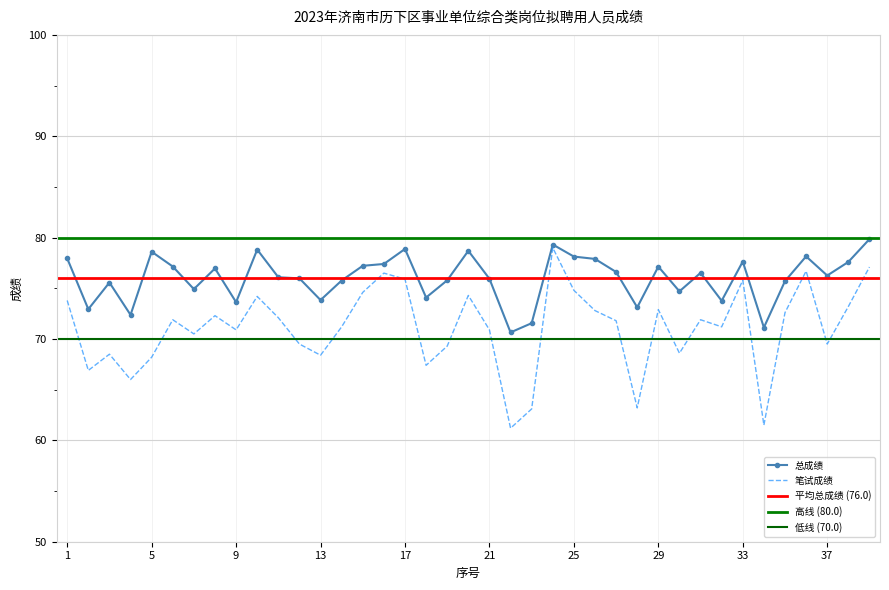

What is the difference between the highest and lowest values at 8?

4.7